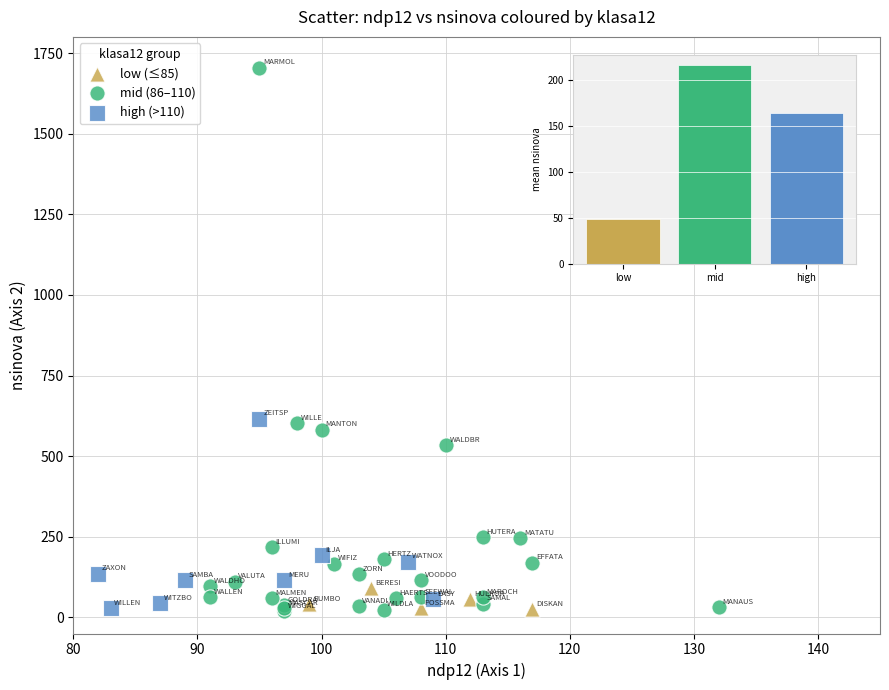

Which series contains the highest Y value?

mid (86–110)